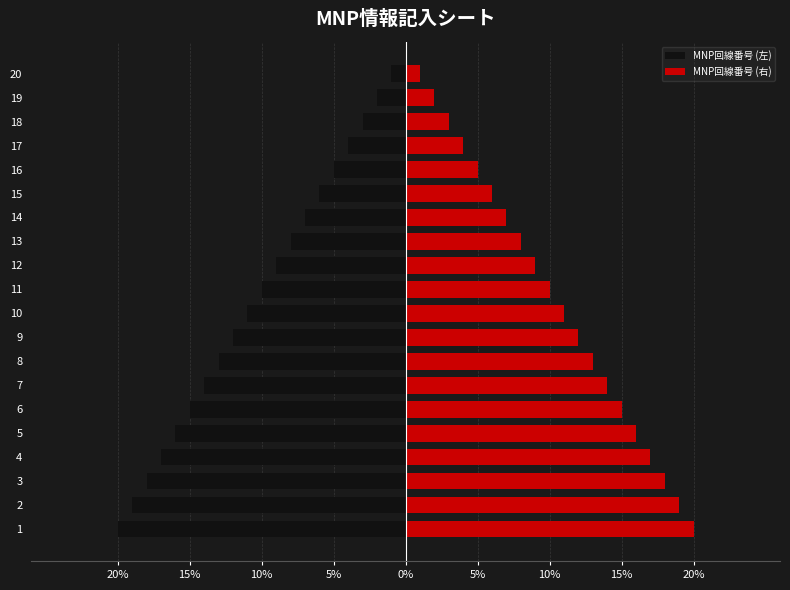

List the series in order of their overall mean, highest first.

MNP回線番号 (右), MNP回線番号 (左)